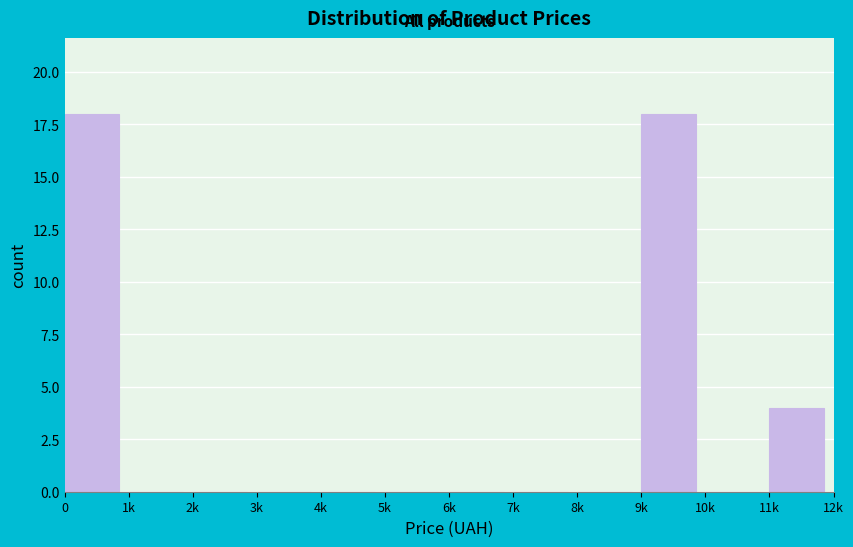

Reading left to right, transcribe all the data shown in this chart.

0=18	1k=0	2k=0	3k=0	4k=0	5k=0	6k=0	7k=0	8k=0	9k=18	10k=0	11k=4